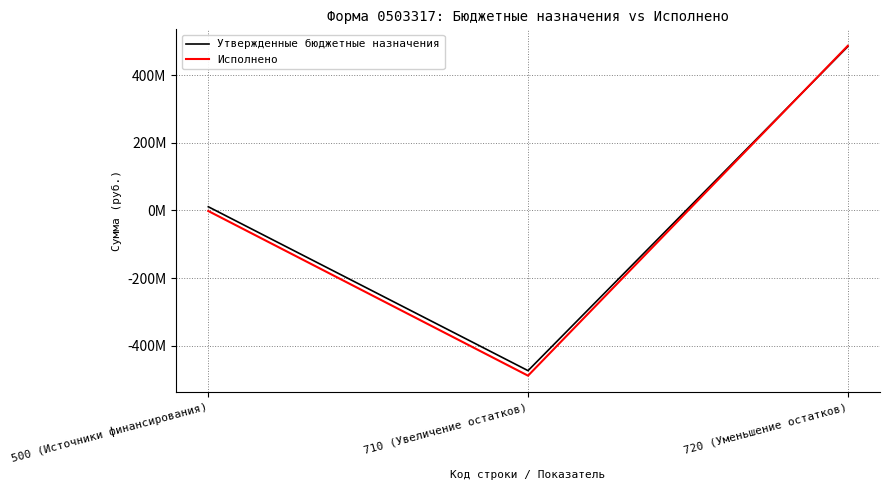

Does the chart have visible grid lines?

Yes